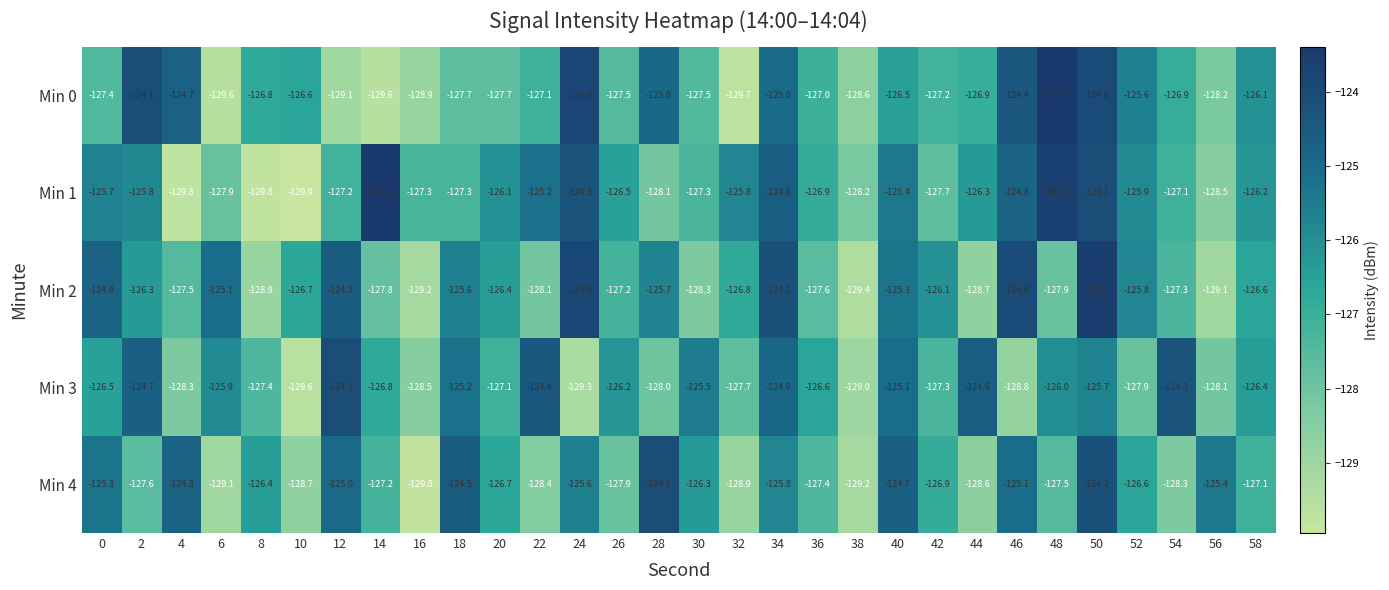

Between 8 and 34, which series saw the biggest shift?

Min 1